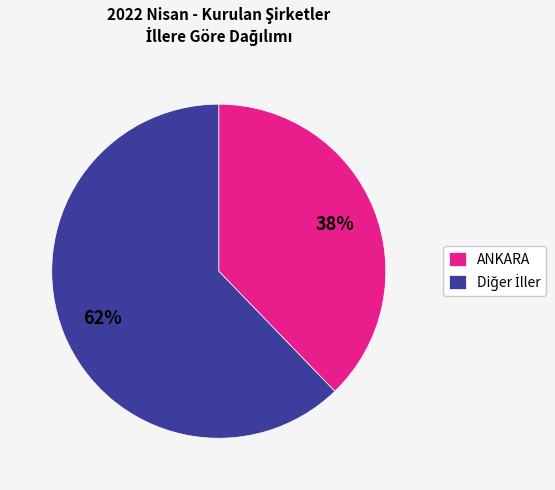

Does ANKARA account for over 50% of the chart?

No